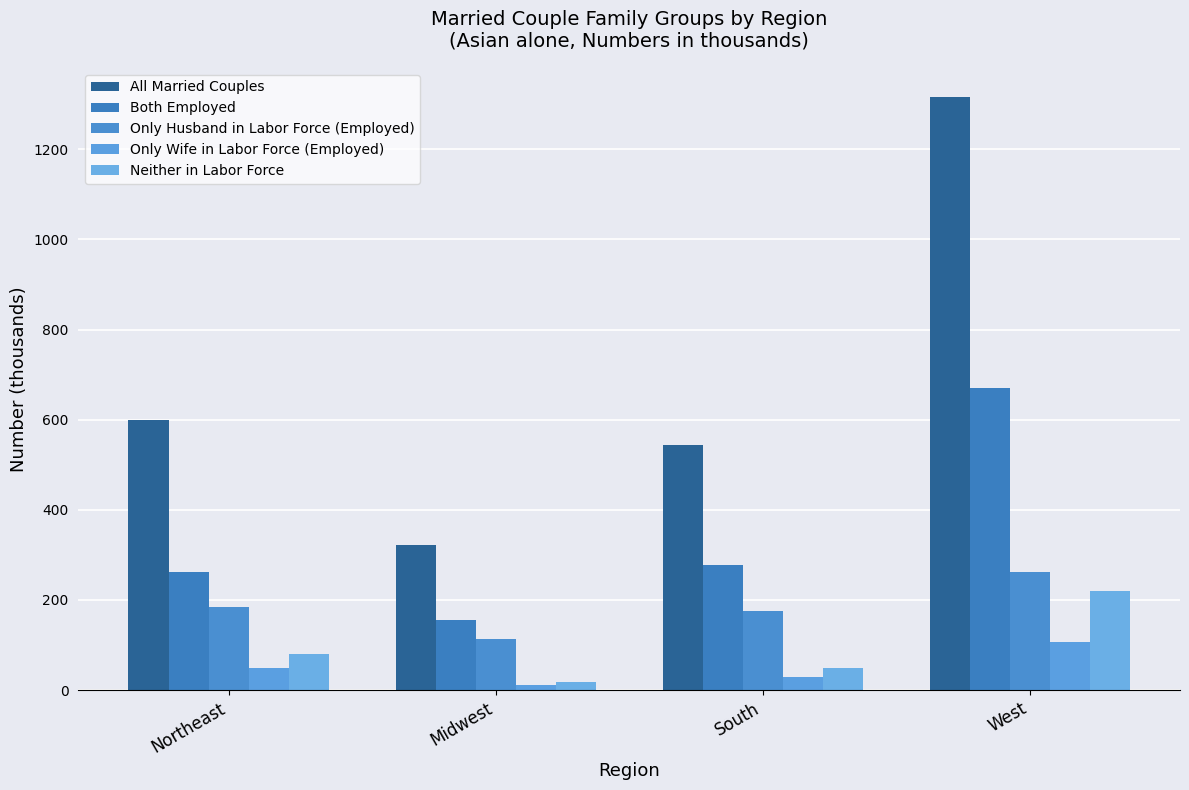

What are all the series names shown in the legend?

All Married Couples, Both Employed, Only Husband in Labor Force (Employed), Only Wife in Labor Force (Employed), Neither in Labor Force